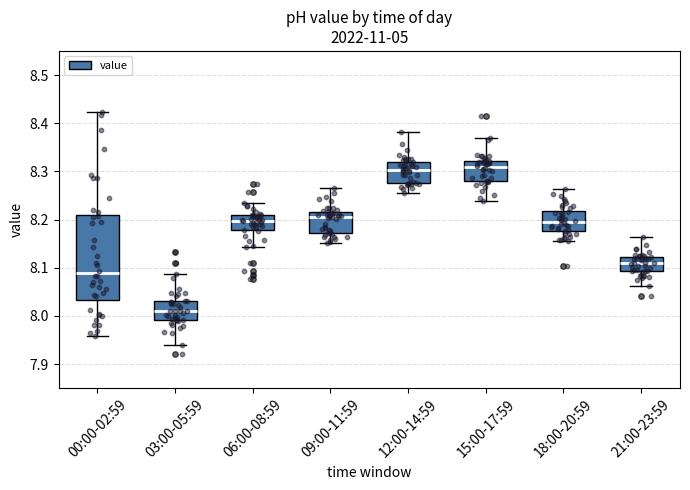

Reading left to right, transcribe this box plot: for each box, give where its median line is, the range the box spans, and where its two whiskers end, as read against the y-axis. The values are not printed on the chart, so give them approximately, as read against the axis.

00:00-02:59: median 8.09, box 8.03 to 8.21, whiskers 7.96 to 8.42
03:00-05:59: median 8.01, box 7.99 to 8.03, whiskers 7.94 to 8.09
06:00-08:59: median 8.20, box 8.18 to 8.21, whiskers 8.14 to 8.23
09:00-11:59: median 8.21, box 8.17 to 8.22, whiskers 8.15 to 8.27
12:00-14:59: median 8.30, box 8.28 to 8.32, whiskers 8.25 to 8.38
15:00-17:59: median 8.31, box 8.28 to 8.32, whiskers 8.24 to 8.37
18:00-20:59: median 8.19, box 8.18 to 8.22, whiskers 8.15 to 8.26
21:00-23:59: median 8.11, box 8.09 to 8.12, whiskers 8.06 to 8.16